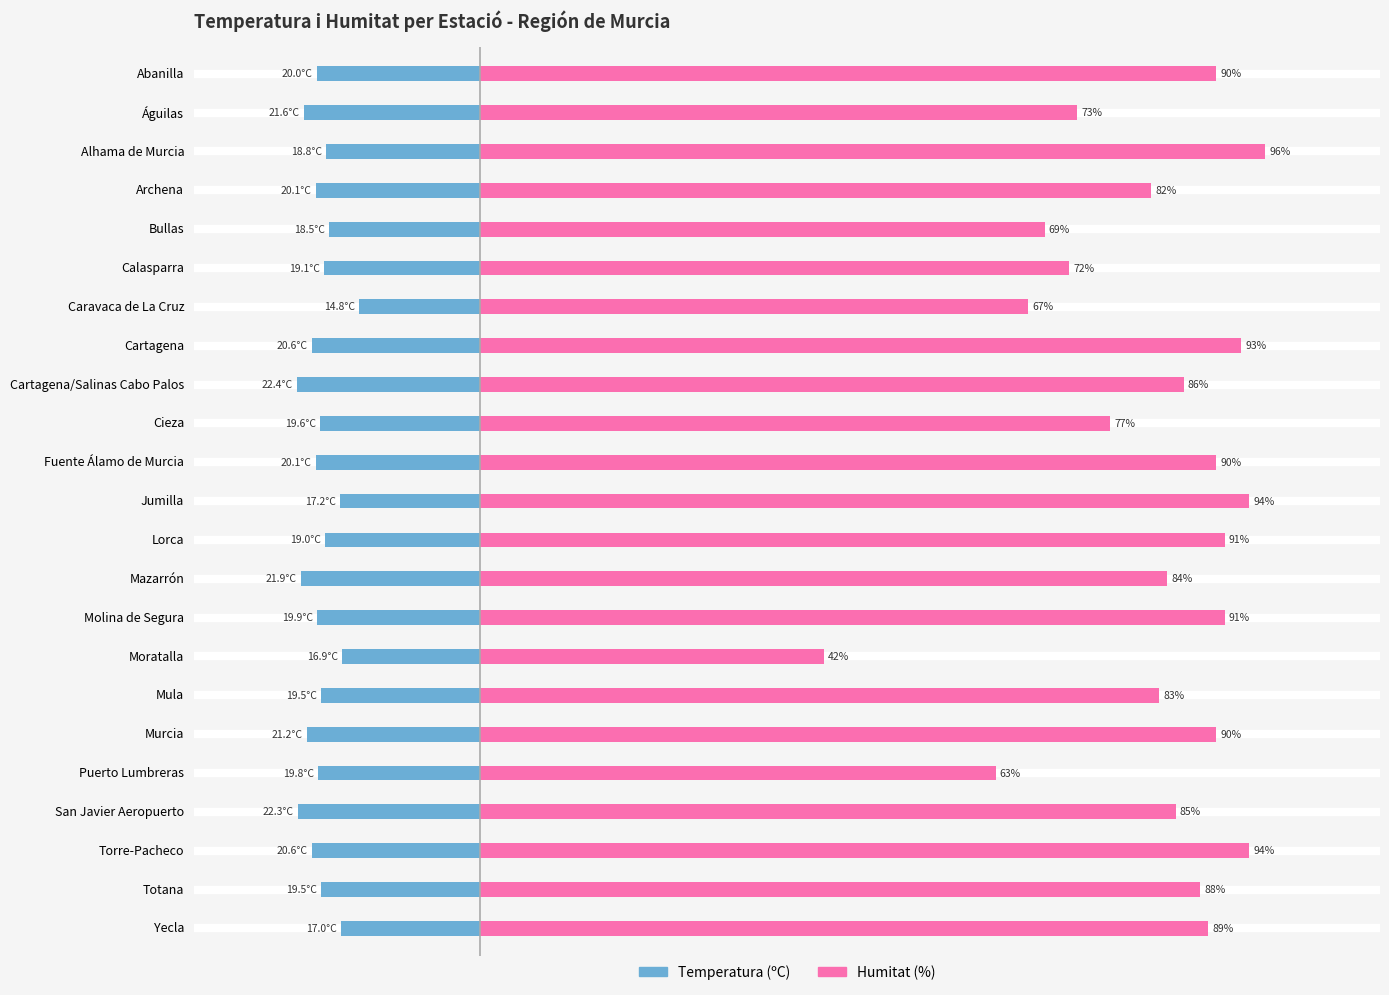

Reading left to right, transcribe all the data shown in this chart.

Temperatura (ºC): -20.0	-21.6	-18.8	-20.1	-18.5	-19.1	-14.8	-20.6	-22.4	-19.6	-20.1	-17.2	-19.0	-21.9	-19.9	-16.9	-19.5	-21.2	-19.8	-22.3	-20.6	-19.5	-17.0
Humitat (%): 90.0	73.0	96.0	82.0	69.0	72.0	67.0	93.0	86.0	77.0	90.0	94.0	91.0	84.0	91.0	42.0	83.0	90.0	63.0	85.0	94.0	88.0	89.0